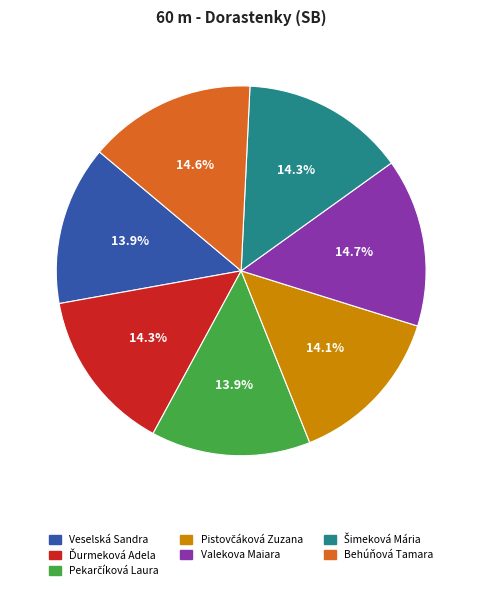

What percentage is the Behúňová Tamara slice, to the nearest percent?

15%